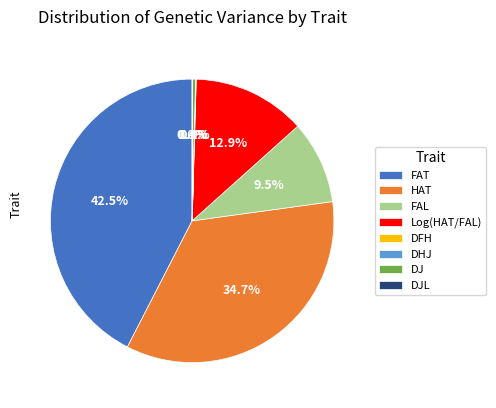

Is the sum of FAL and DJ greater than half?

No